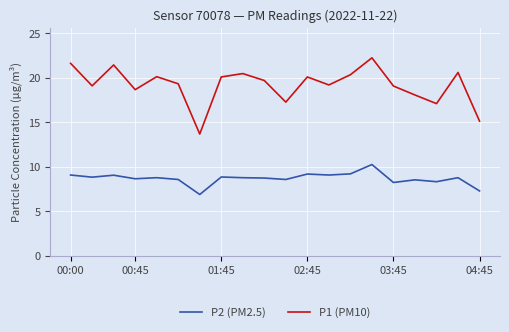

Which series has the largest total across all categories?

P1 (PM10)